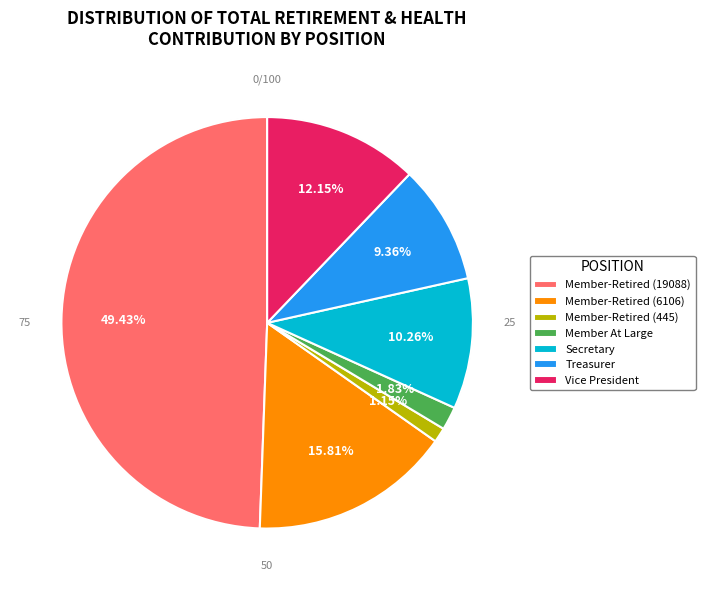

How many segments does this pie chart have?

7